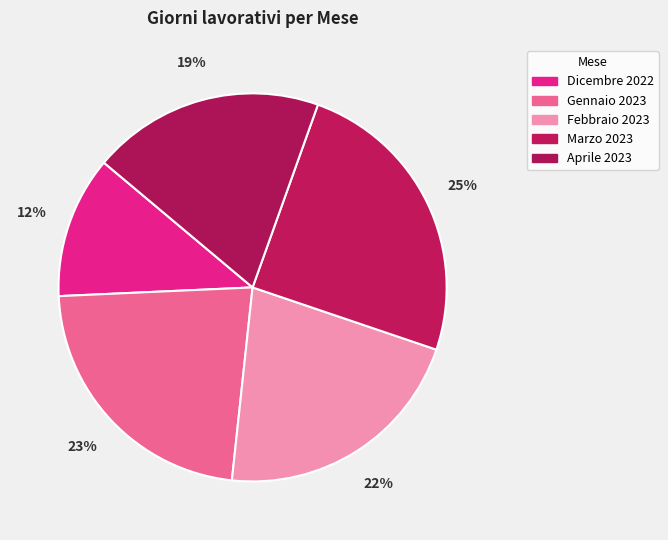

To the nearest percent, what is the difference between the Dicembre 2022 and Gennaio 2023 slice percentages?

11%